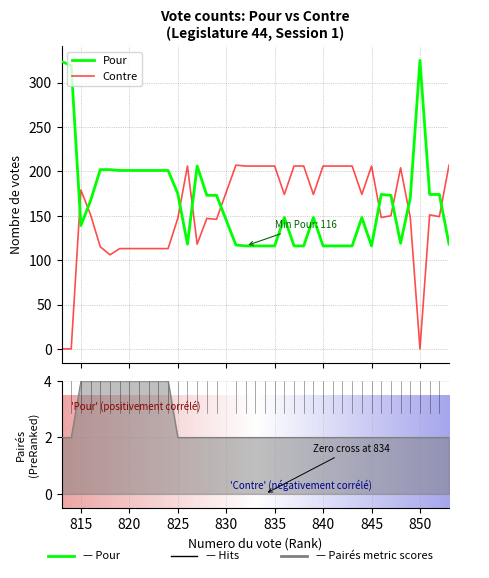

What is the average value of the Paires series?

2